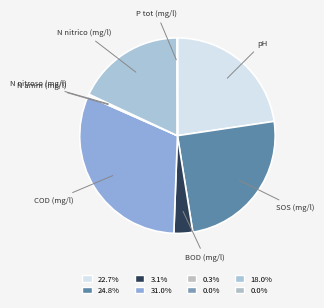

To the nearest percent, what is the average slice percentage?

12%